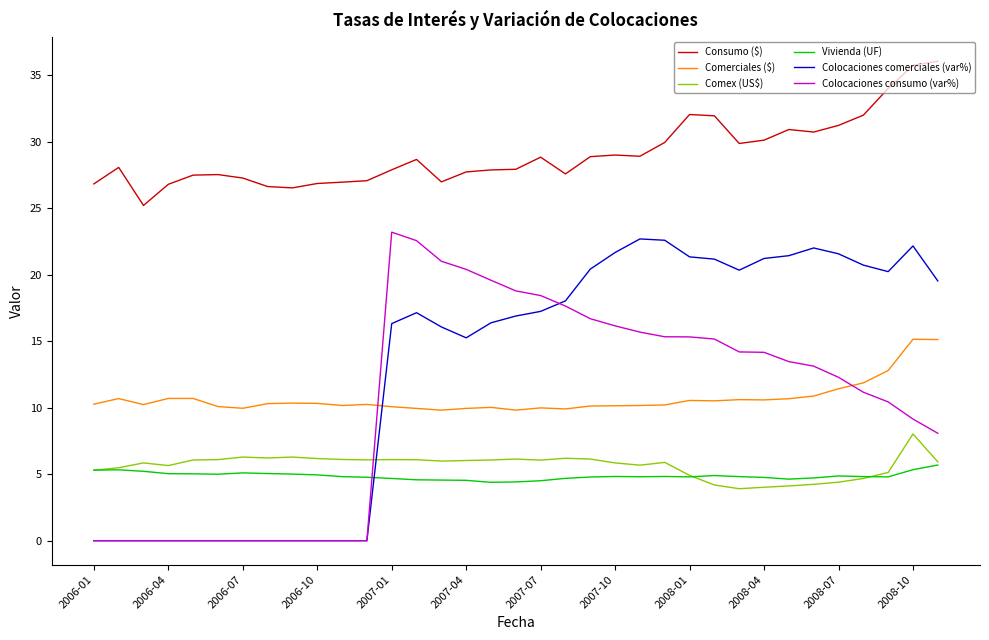

What is the greatest value displayed?

36.1